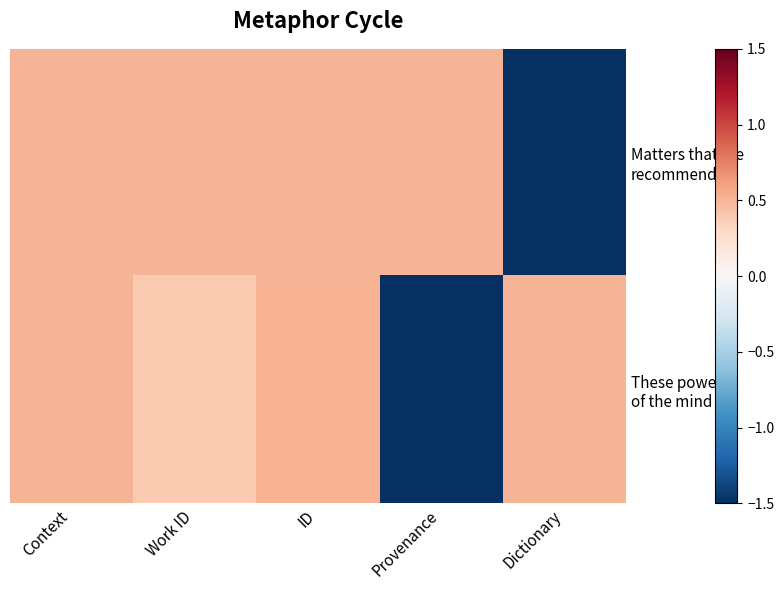

Count the number of categories in the chart.

5